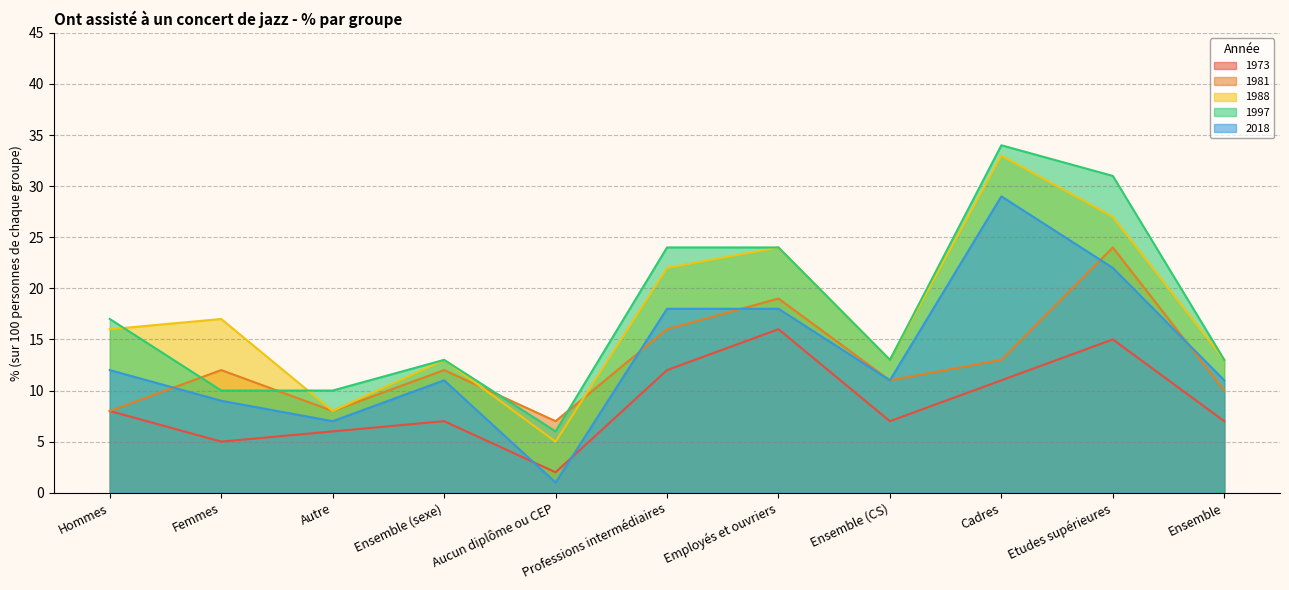

What is the total value across all series at Cadres?

120